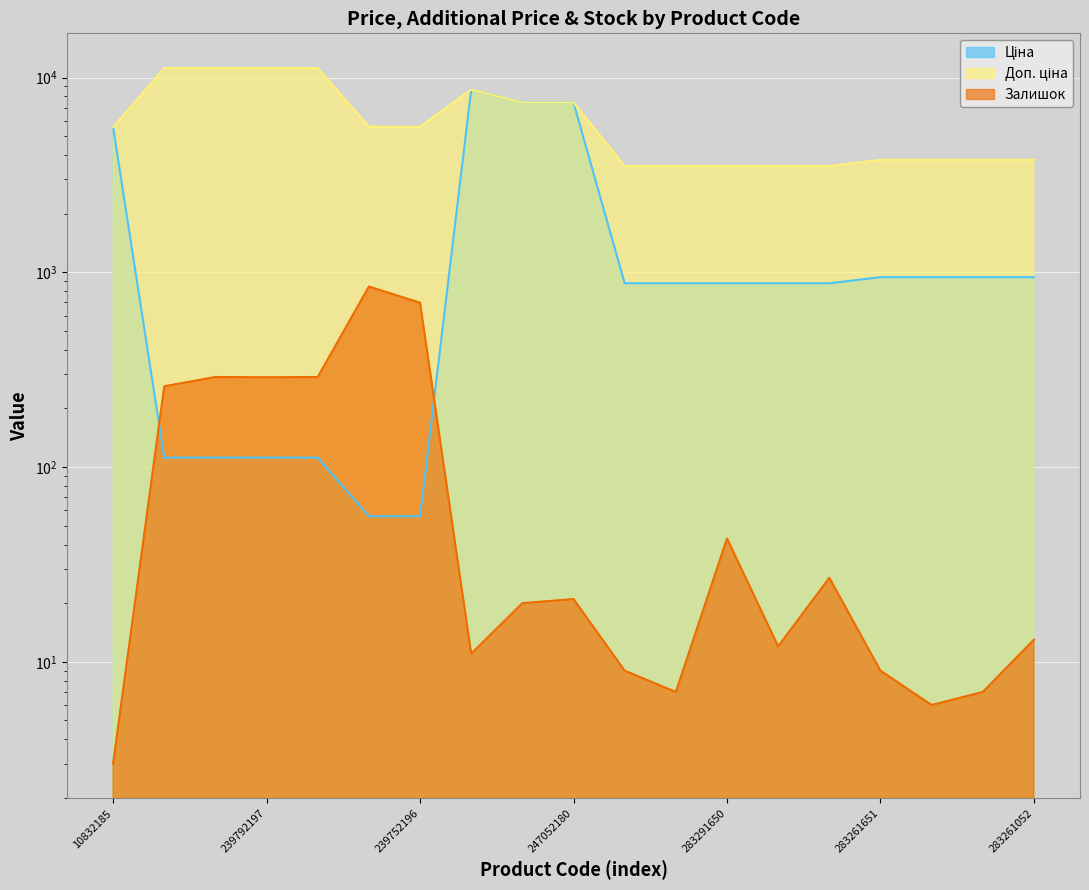

After their last crossing, which series has the higher values: Залишок or Ціна?

Ціна